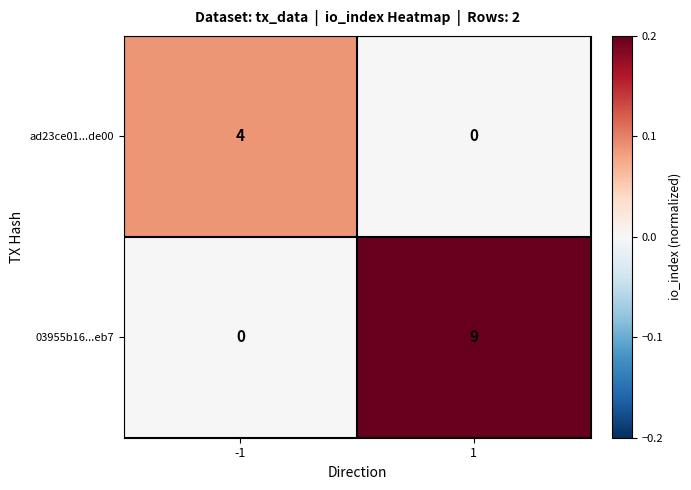

How many categories are shown in the chart?

2